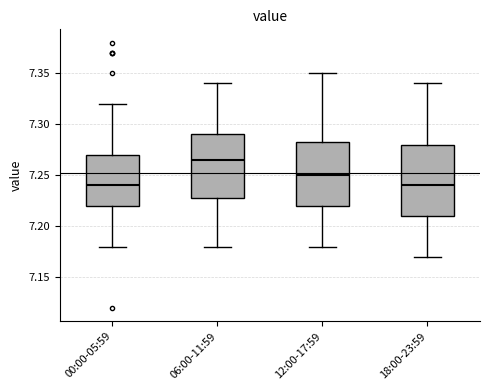

Reading left to right, transcribe this box plot: for each box, give where its median line is, the range the box spans, and where its two whiskers end, as read against the y-axis. The values are not printed on the chart, so give them approximately, as read against the axis.

00:00-05:59: median 7.240, box 7.220 to 7.270, whiskers 7.180 to 7.320
06:00-11:59: median 7.265, box 7.230 to 7.290, whiskers 7.180 to 7.340
12:00-17:59: median 7.250, box 7.220 to 7.285, whiskers 7.180 to 7.350
18:00-23:59: median 7.240, box 7.210 to 7.280, whiskers 7.170 to 7.340